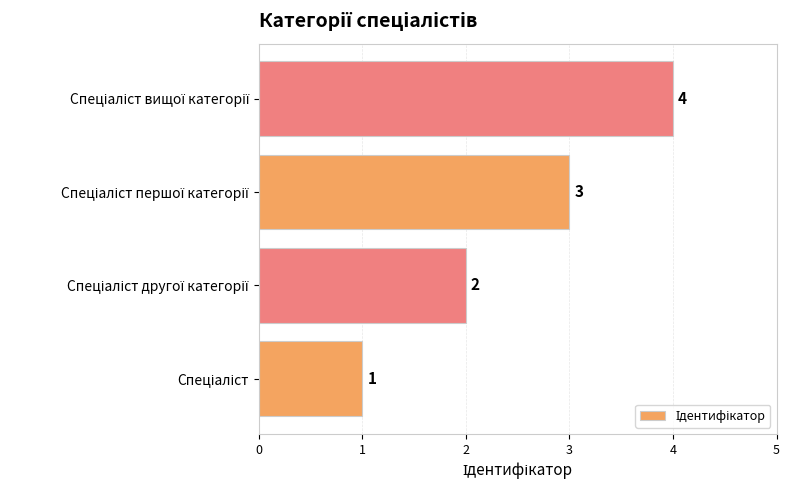

How many values are between 2 and 4?

3